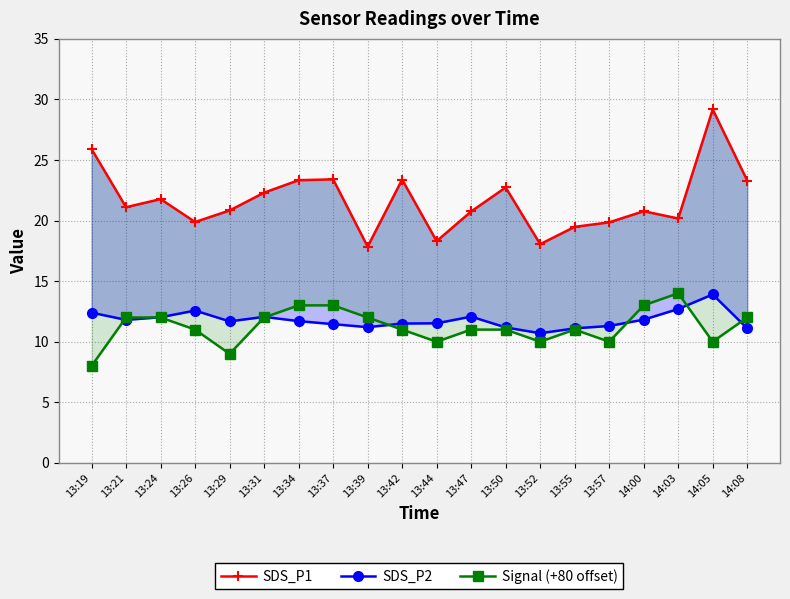

What is the difference between the maximum and minimum values in the SDS_P1 series?

11.3